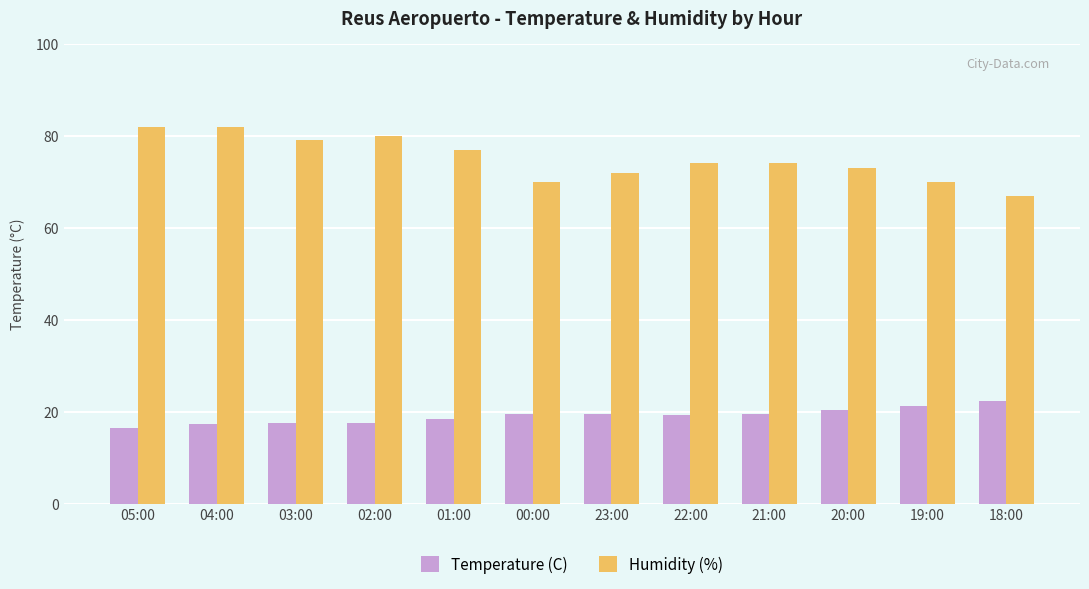

What is the sum of the Humidity (%) values at 21:00 and 01:00?

151.0